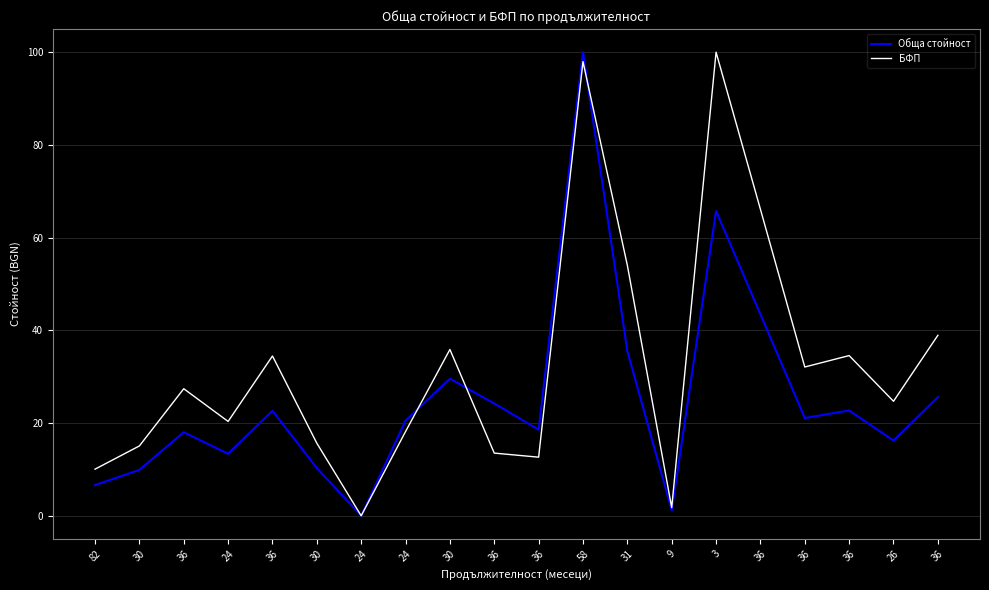

What are all the series names shown in the legend?

Обща стойност, БФП